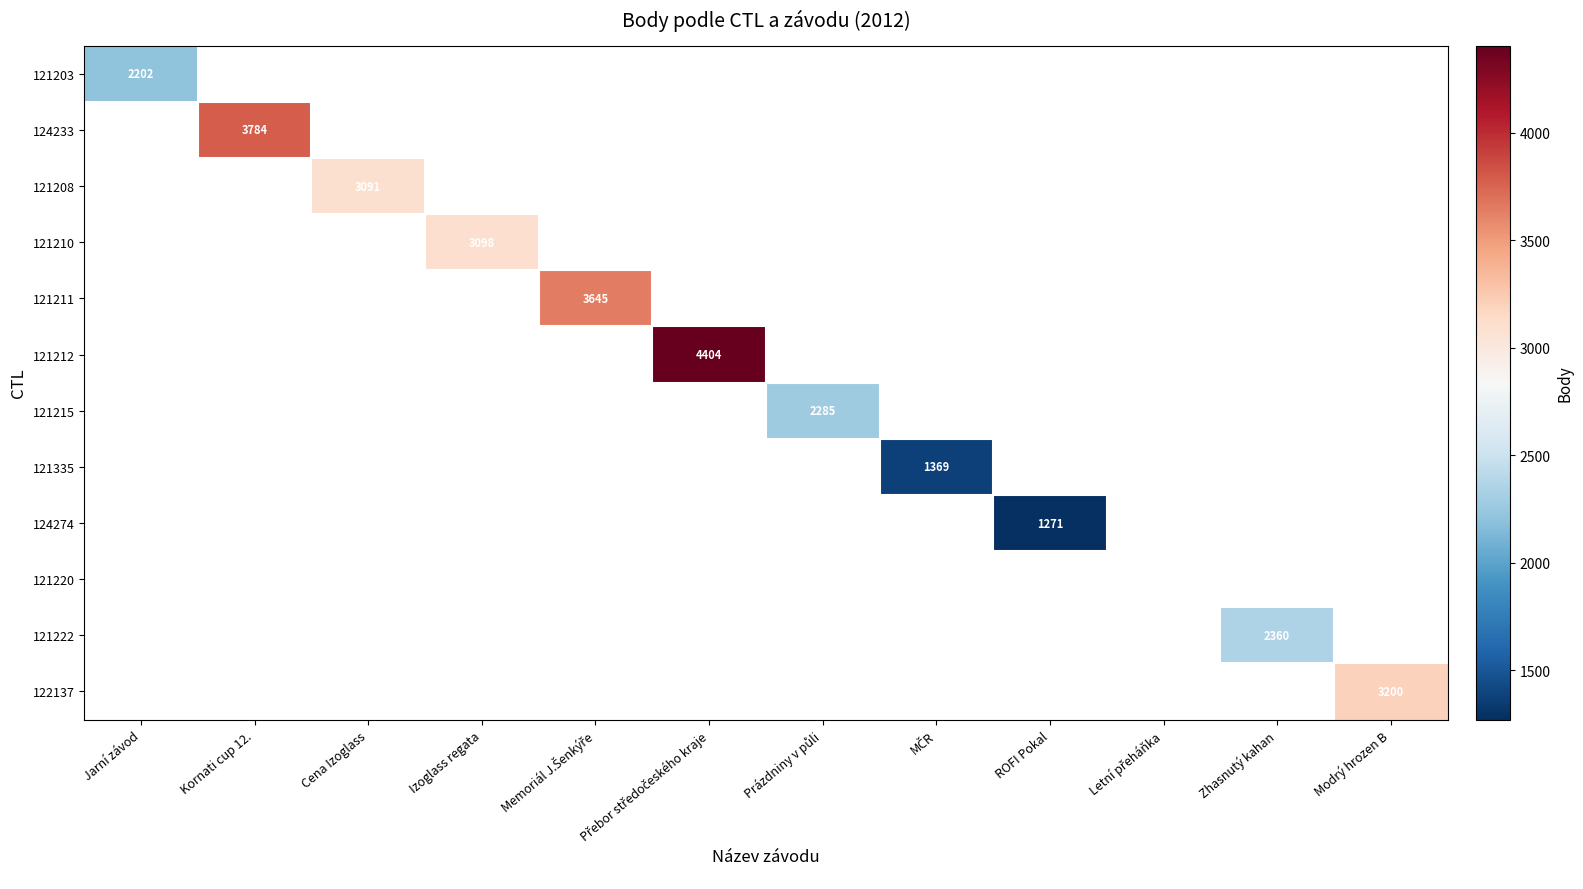

Which series has the widest spread of values?

121203